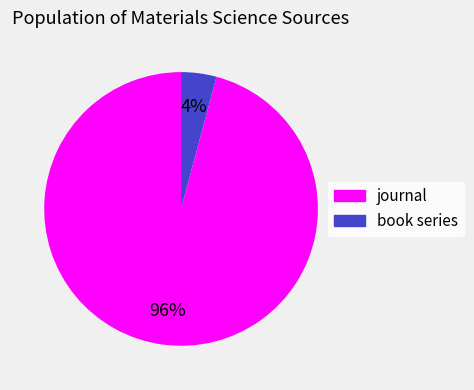

Do book series and journal together represent more than half of the pie?

Yes